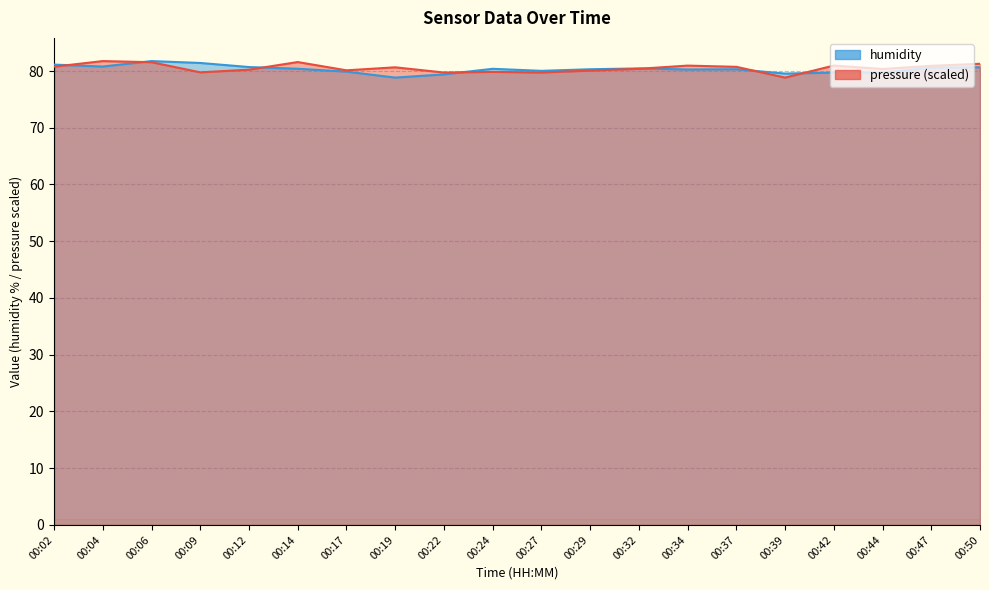

The pressure series shows 132.1 at 00:17. True or false?

False